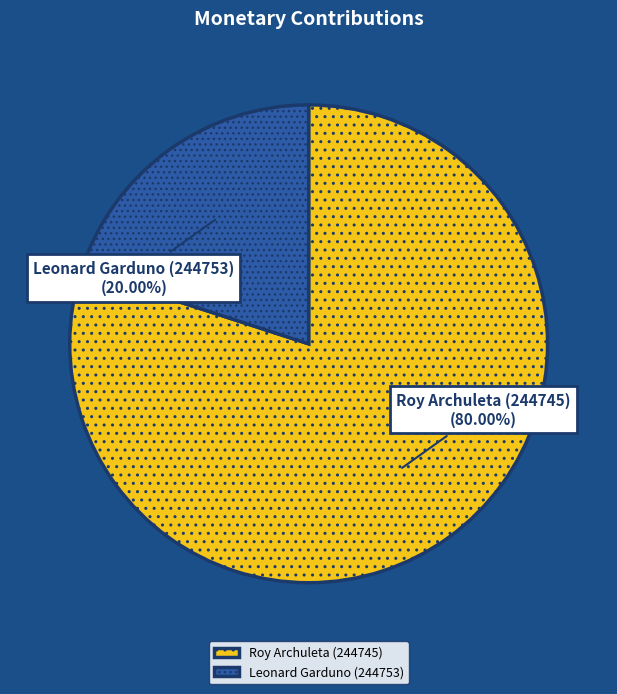

Between Leonard Garduno (244753) and Roy Archuleta (244745), which is larger?

Roy Archuleta (244745)